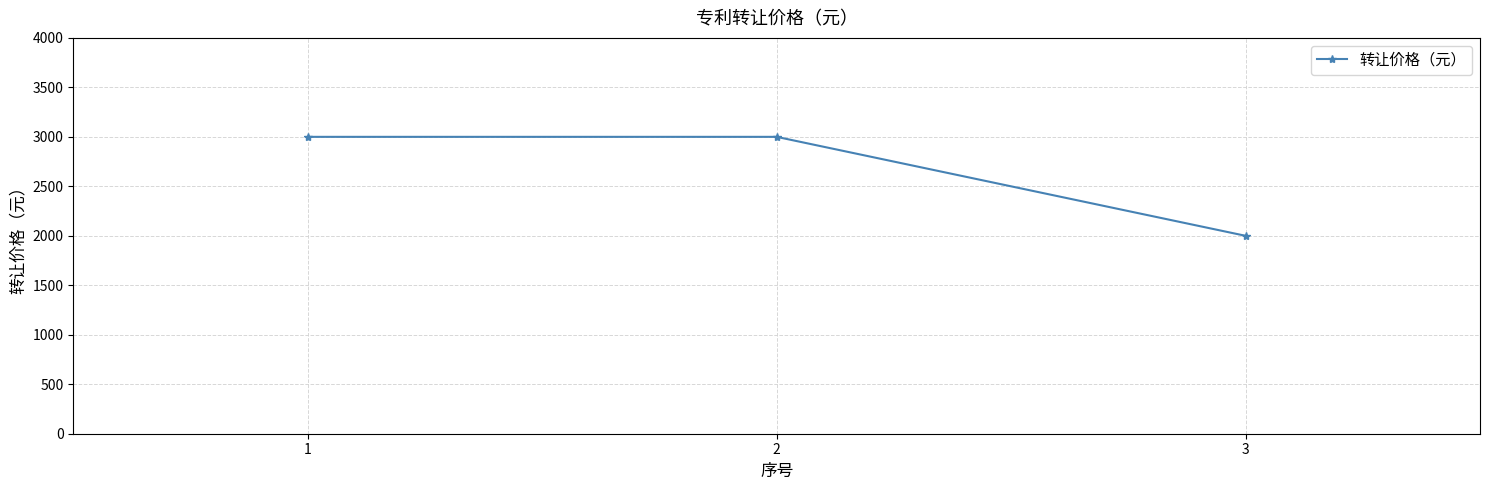

What value does the data have at 1?

3000